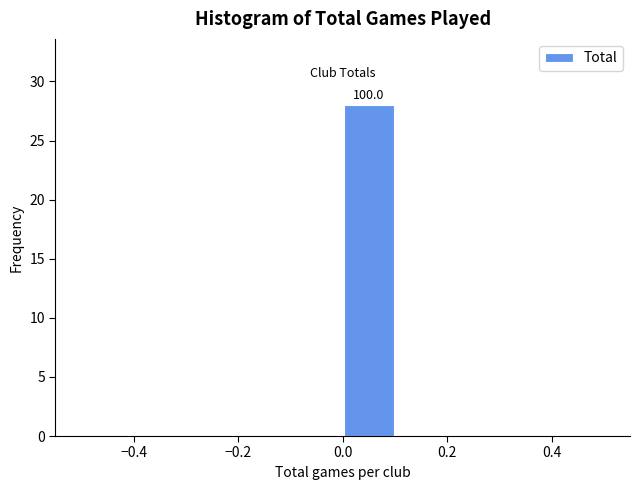

Over which range of the x-axis is the bar tallest?

0.0 to 0.1